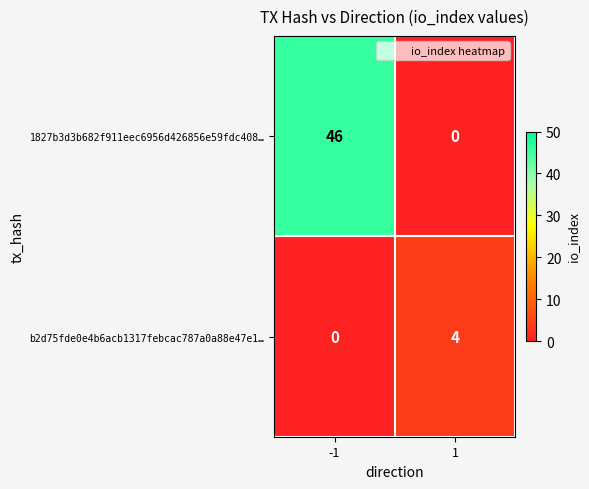

List the series in order of their peak value, highest first.

1827b3d3b682f911eec6956d426856e59fdc408…, b2d75fde0e4b6acb1317febcac787a0a88e47e1…